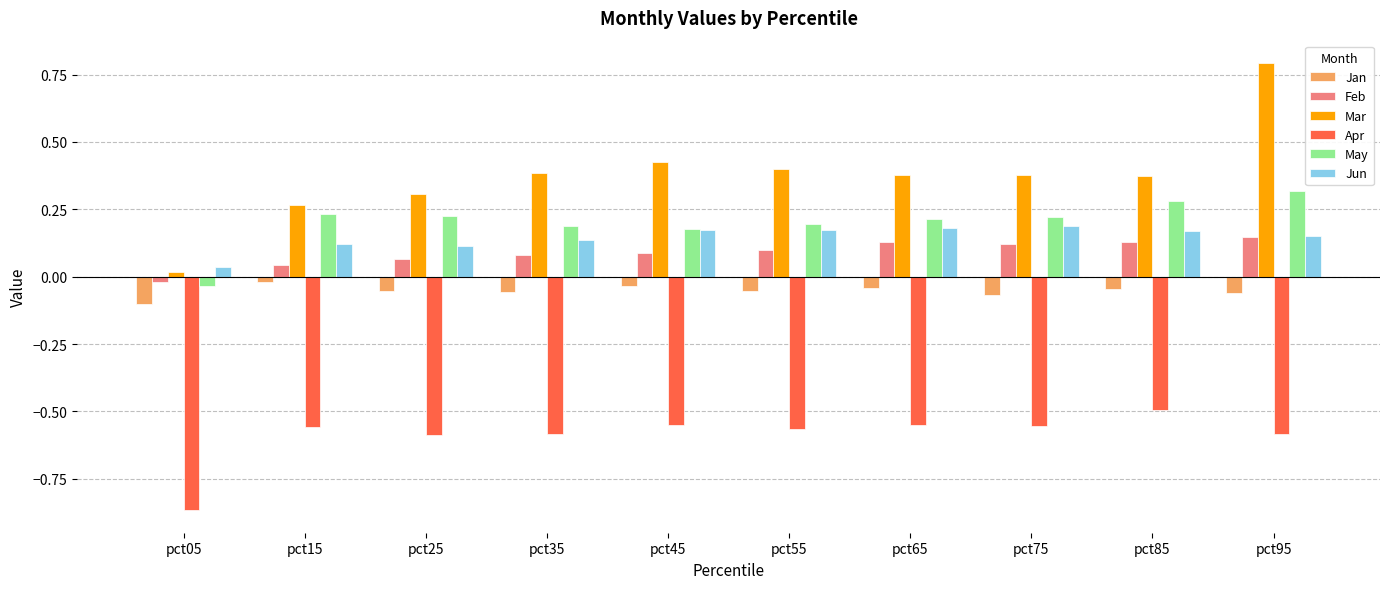

Does the chart contain any negative values?

Yes